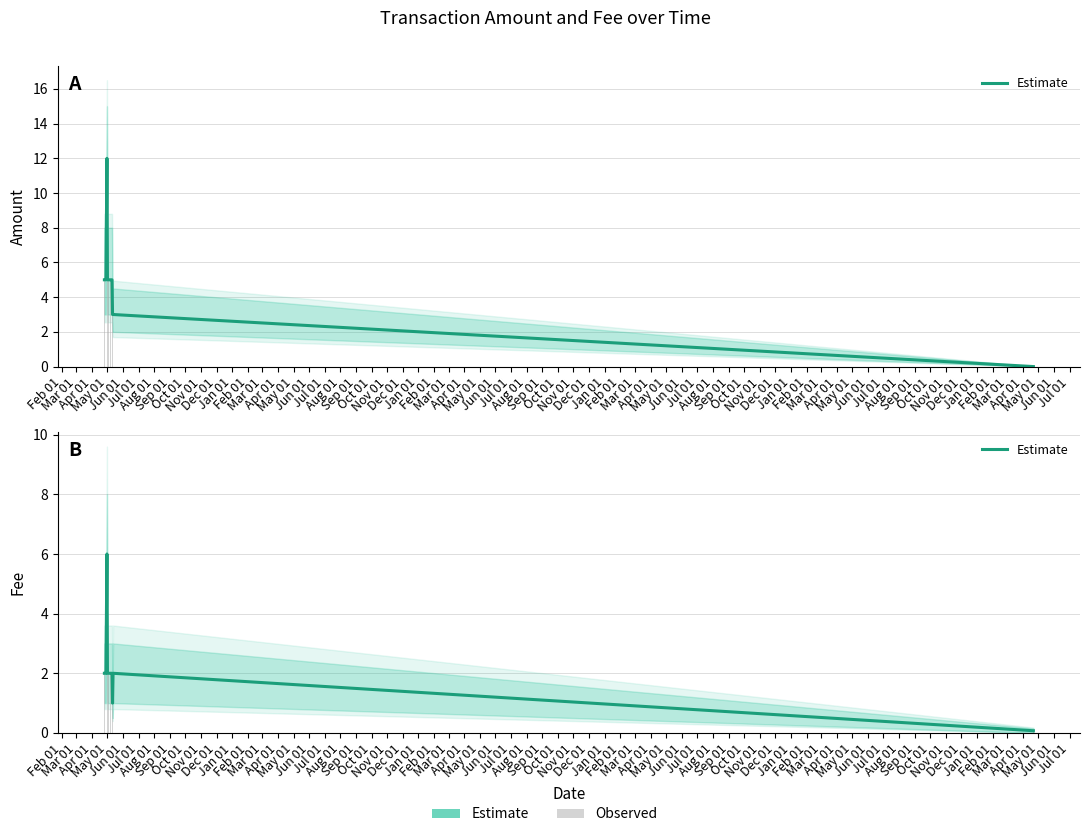

What is the average value?

2.1